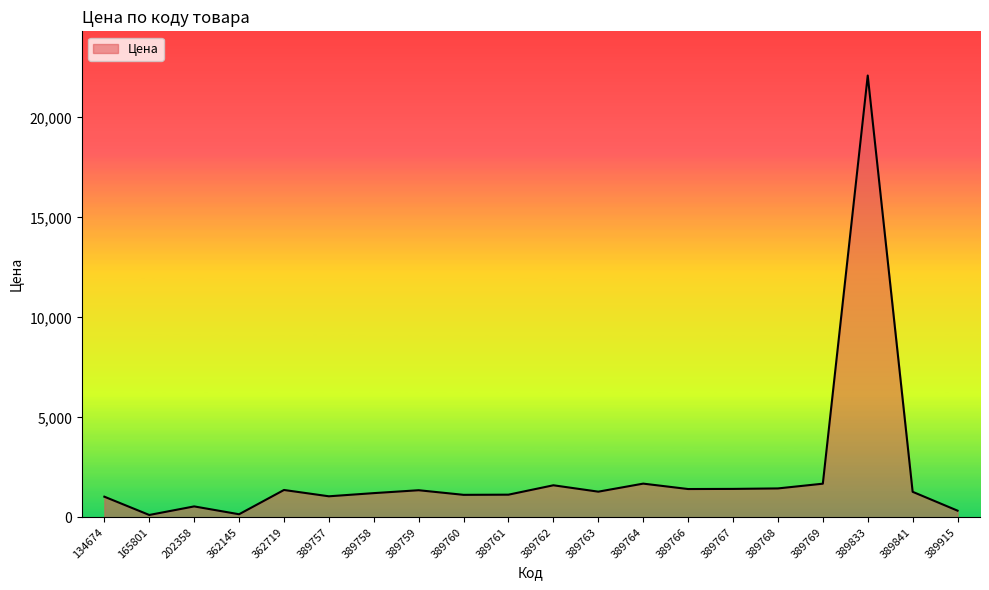

Which category has the highest value across all series?

389833